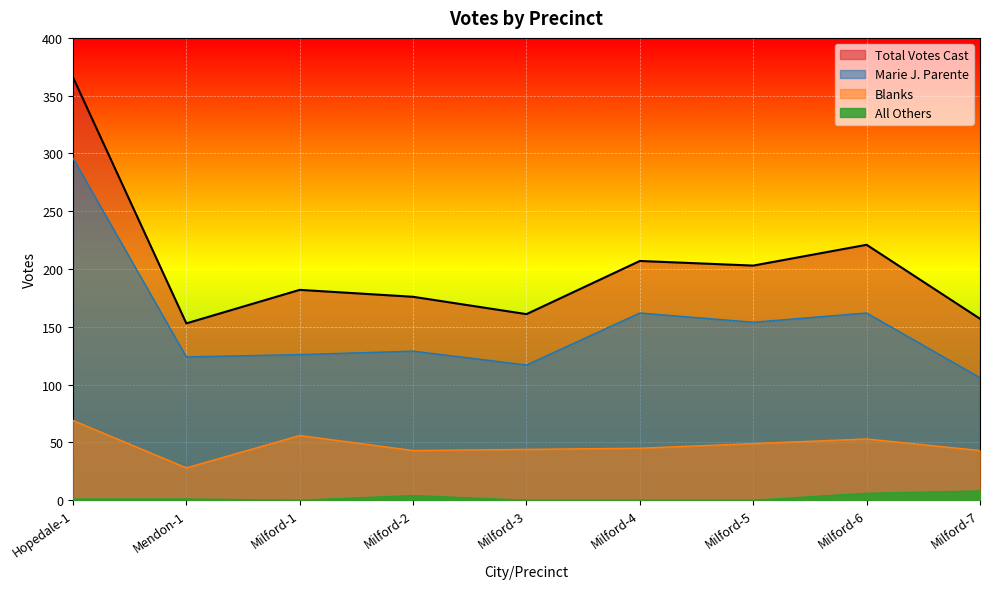

The Marie J. Parente series shows 196 at Milford-3. True or false?

False